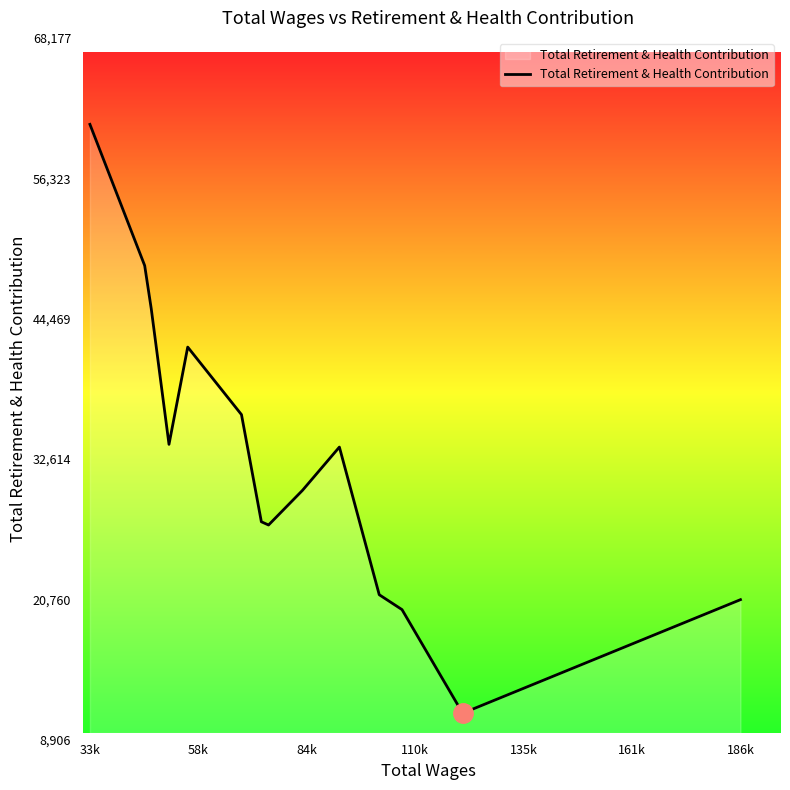

What is the greatest value displayed?

60873